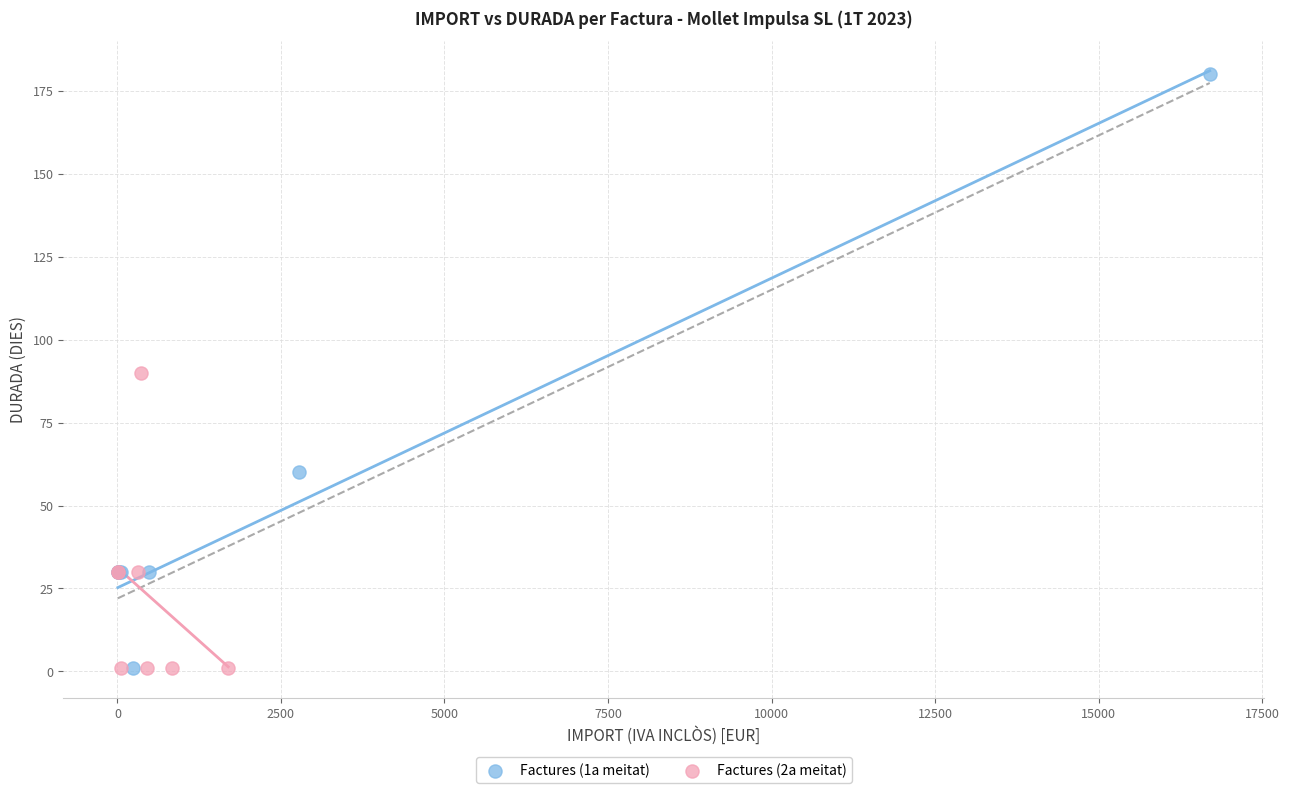

Which series contains the highest Y value?

Factures (1a meitat)